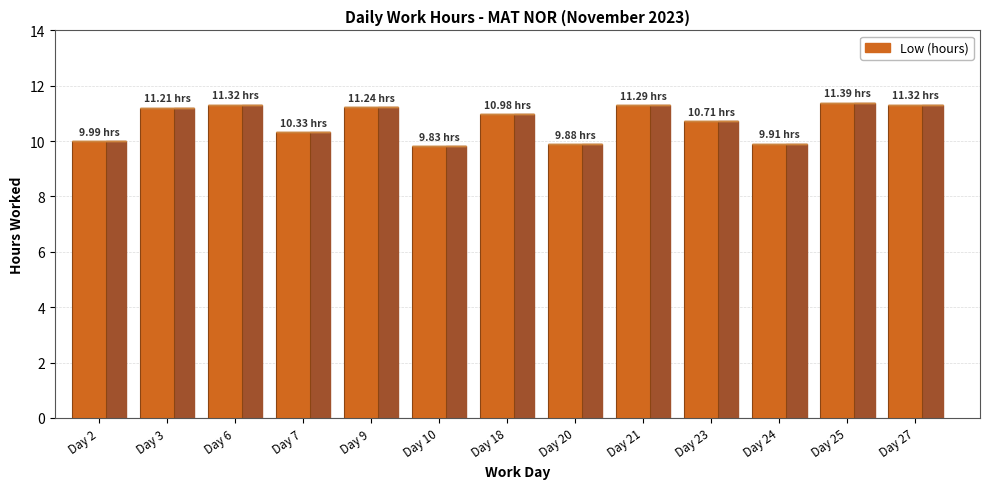

Are the bars grouped side by side (vs. stacked)?

No